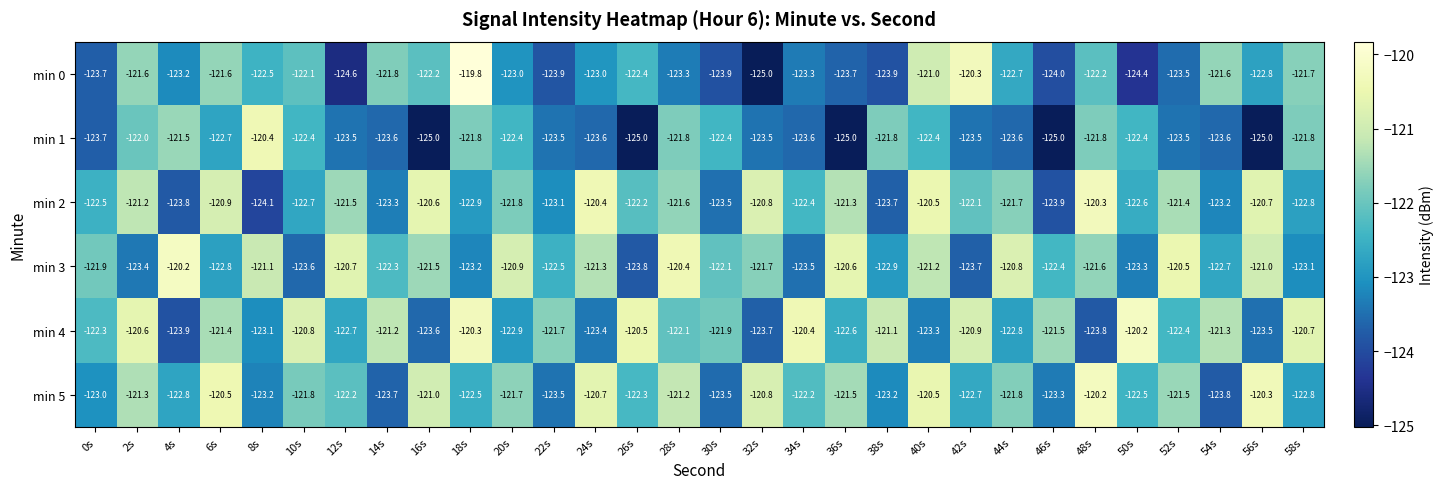

What is the total value across all series at 14s?

-735.9